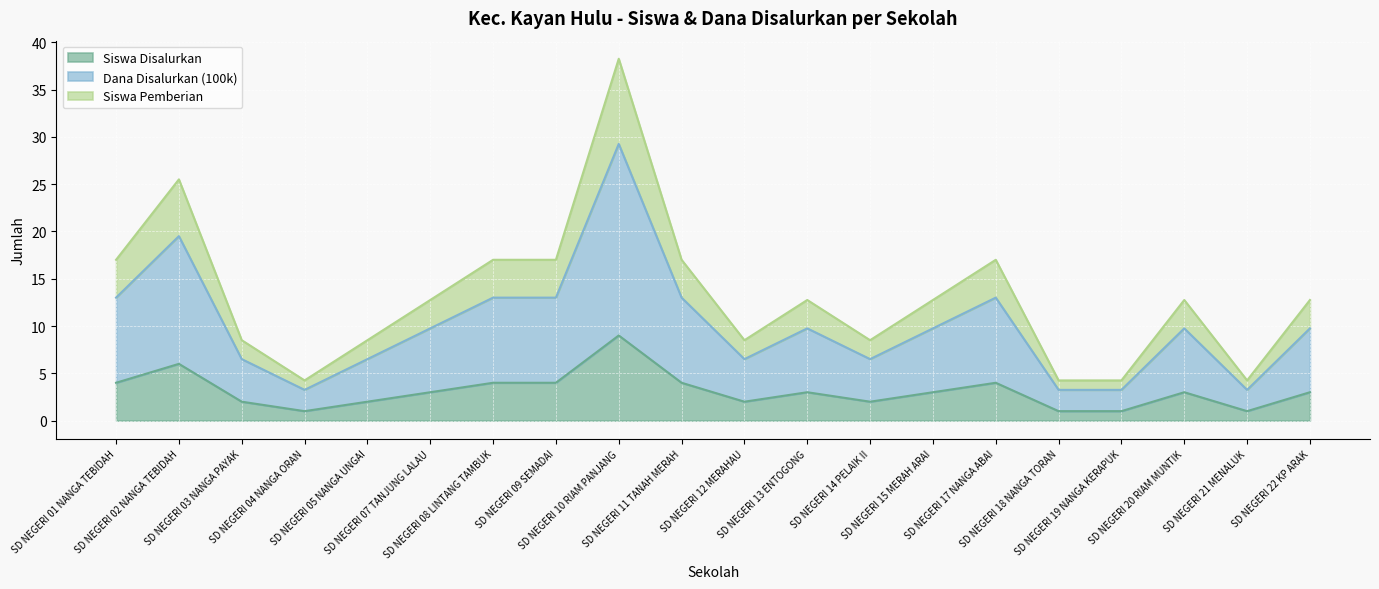

What is the label of the 3rd point from the right?

SD NEGERI 20 RIAM MUNTIK